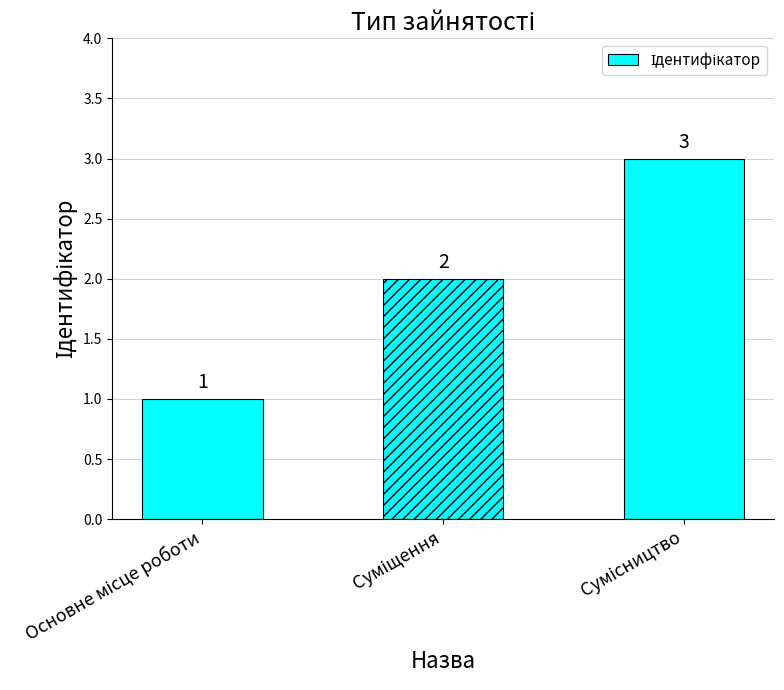

What is the maximum value shown in the chart?

3